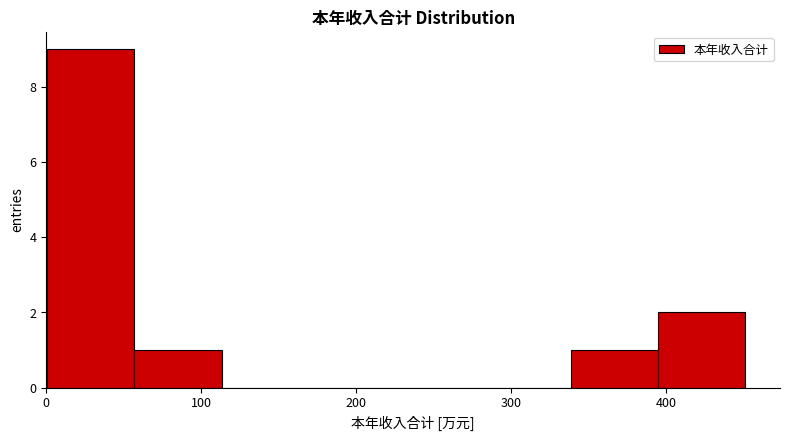

Reading left to right, list every bar in this chart as the range it spans on the x-axis followed by its height. Neither the bar edges nor the heights are printed on the chart, so give them approximately, as read against the axes.

0 to 60: 9
60 to 110: 1
110 to 170: 0
170 to 230: 0
230 to 280: 0
280 to 340: 0
340 to 390: 1
390 to 450: 2